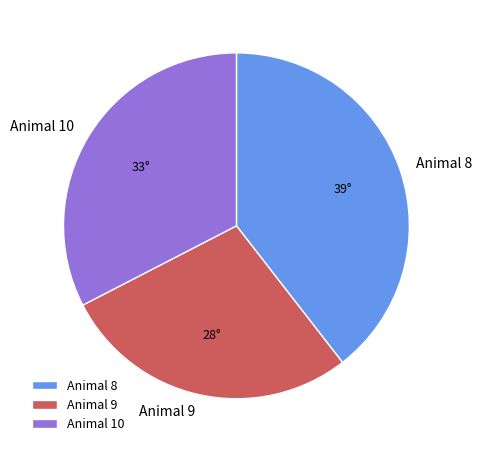

Approximately how many times larger is the value at Animal 10 compared to Animal 9?

1.2